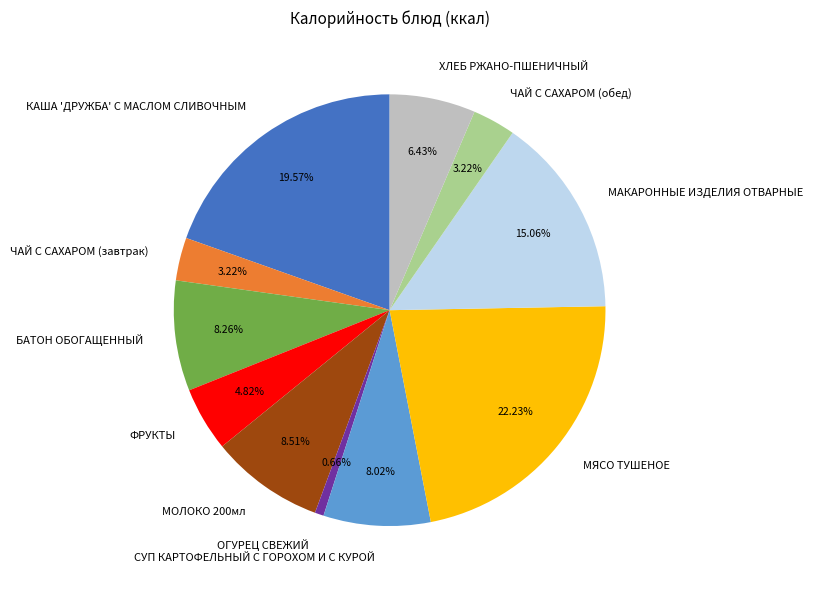

Between МЯСО ТУШЕНОЕ and МОЛОКО 200мл, which is larger?

МЯСО ТУШЕНОЕ